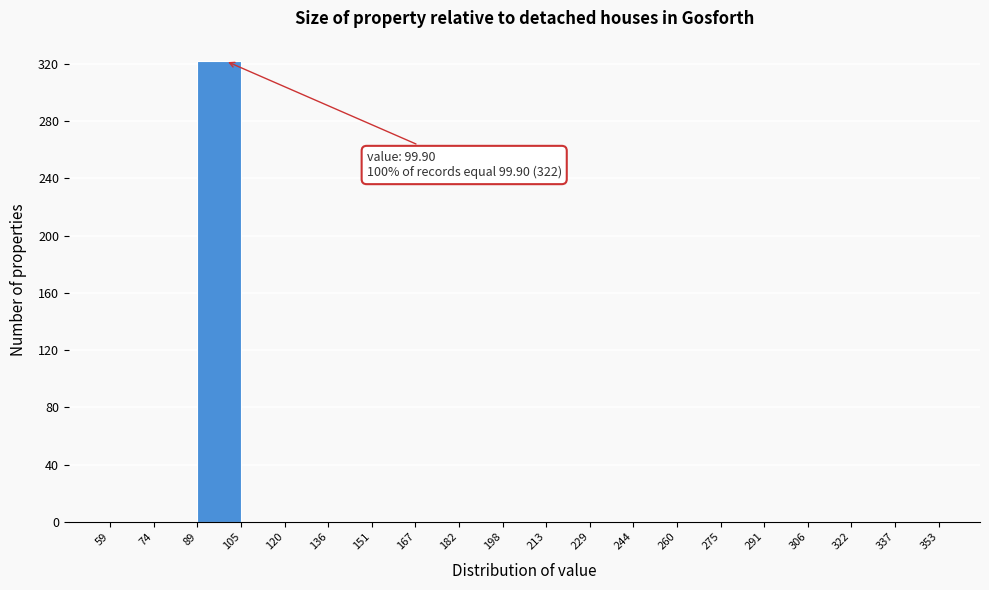

Over which range of the x-axis is the bar tallest?

89 to 105